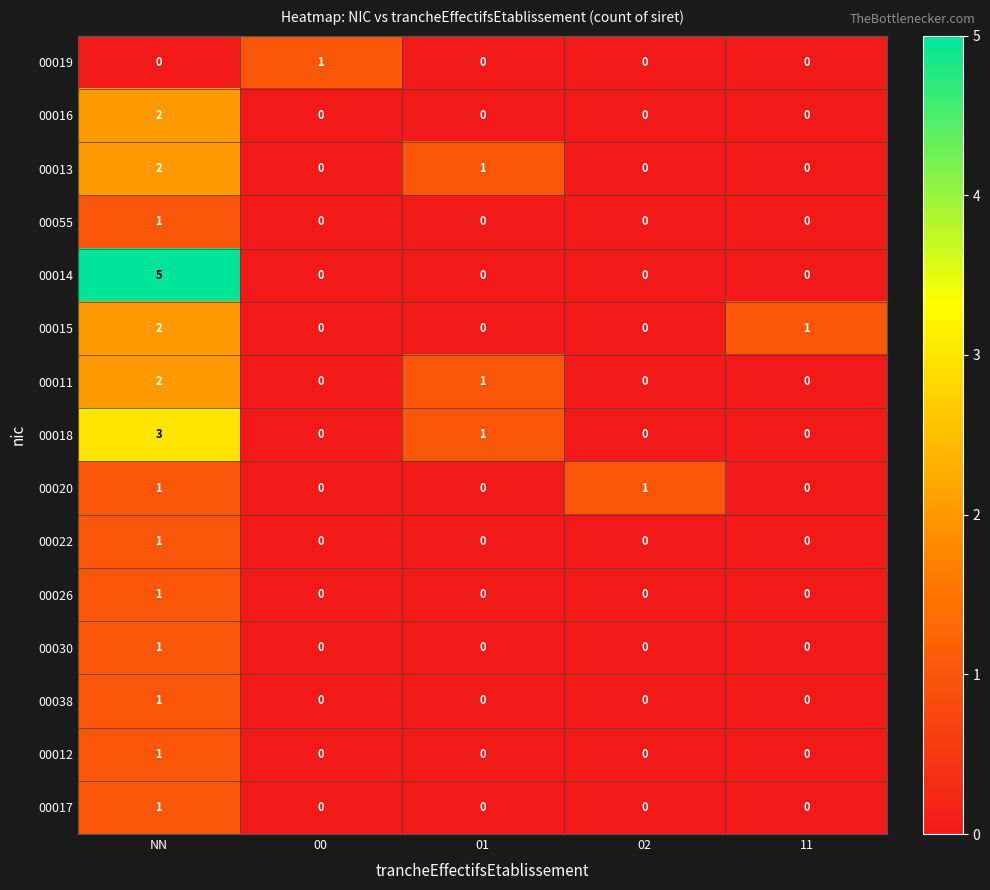

What is the greatest value displayed?

5